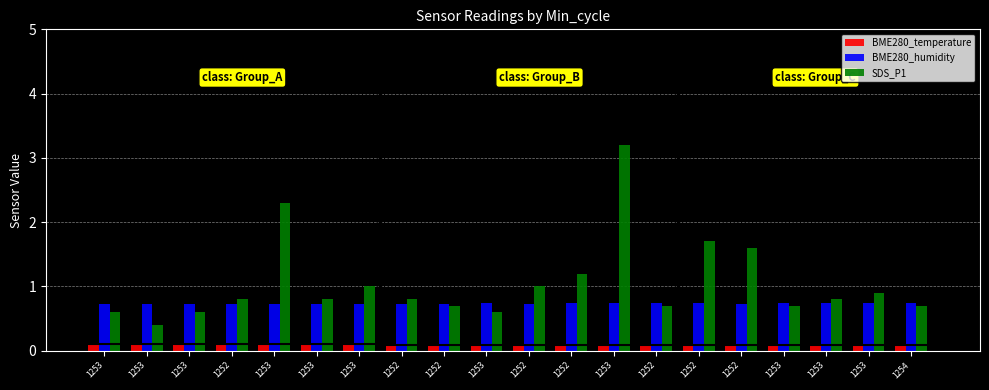

Which label corresponds to the smallest value in the chart?

1254